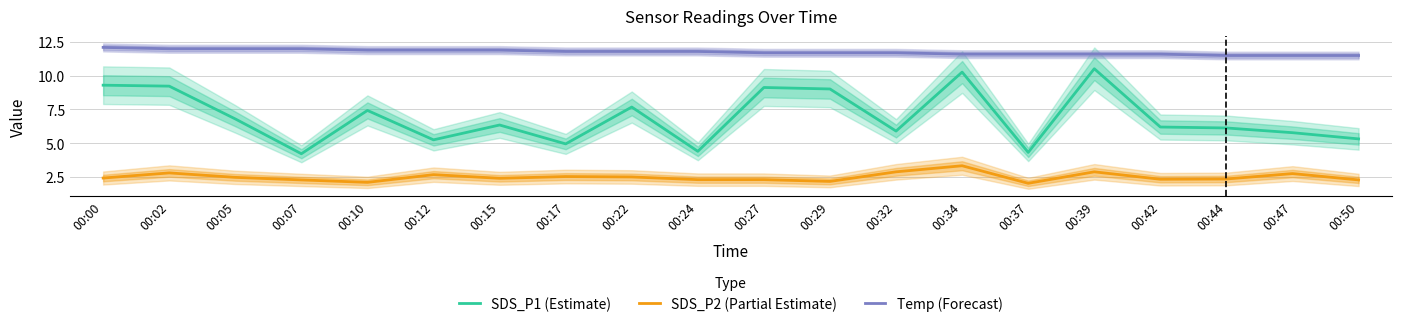

Reading right to left, what are all the values shown in this chart?

SDS_P1 (Estimate): 00:50=5.3	00:47=5.8	00:44=6.1	00:42=6.2	00:39=10.5	00:37=4.3	00:34=10.3	00:32=5.9	00:29=9.0	00:27=9.1	00:24=4.4	00:22=7.7	00:17=5.0	00:15=6.3	00:12=5.2	00:10=7.4	00:07=4.2	00:05=6.8	00:02=9.2	00:00=9.3
SDS_P2 (Partial Estimate): 00:50=2.3	00:47=2.8	00:44=2.4	00:42=2.3	00:39=2.9	00:37=2.0	00:34=3.3	00:32=2.9	00:29=2.2	00:27=2.3	00:24=2.3	00:22=2.5	00:17=2.5	00:15=2.4	00:12=2.7	00:10=2.1	00:07=2.3	00:05=2.5	00:02=2.8	00:00=2.4
Temp (Forecast): 00:50=11.5	00:47=11.5	00:44=11.5	00:42=11.6	00:39=11.6	00:37=11.6	00:34=11.6	00:32=11.7	00:29=11.7	00:27=11.7	00:24=11.8	00:22=11.8	00:17=11.8	00:15=11.9	00:12=11.9	00:10=11.9	00:07=12.0	00:05=12.0	00:02=12.0	00:00=12.1